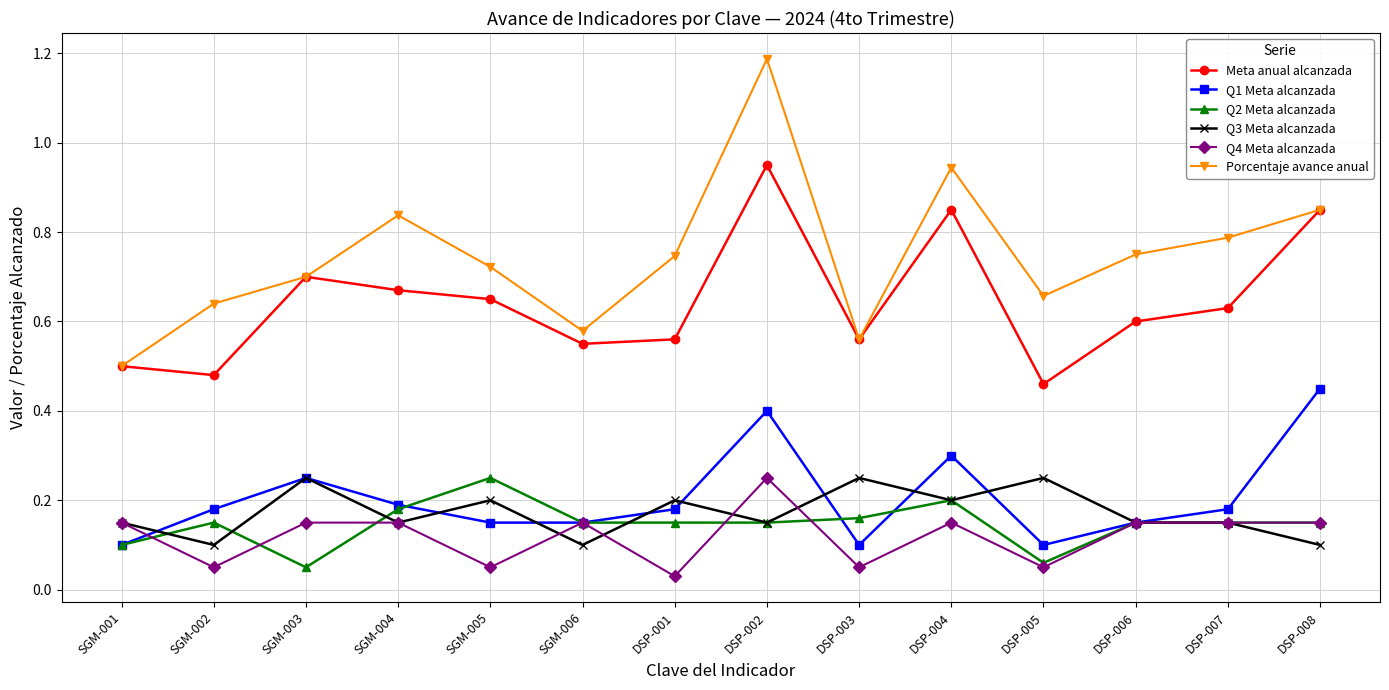

What position from the left is DSP-001?

7